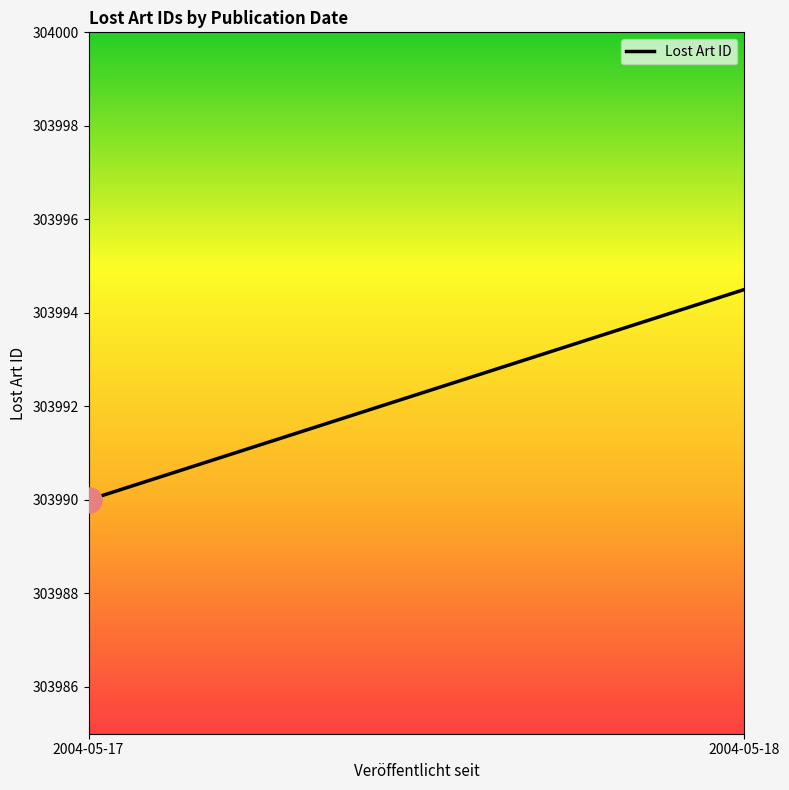

How many values exceed 303994?

1